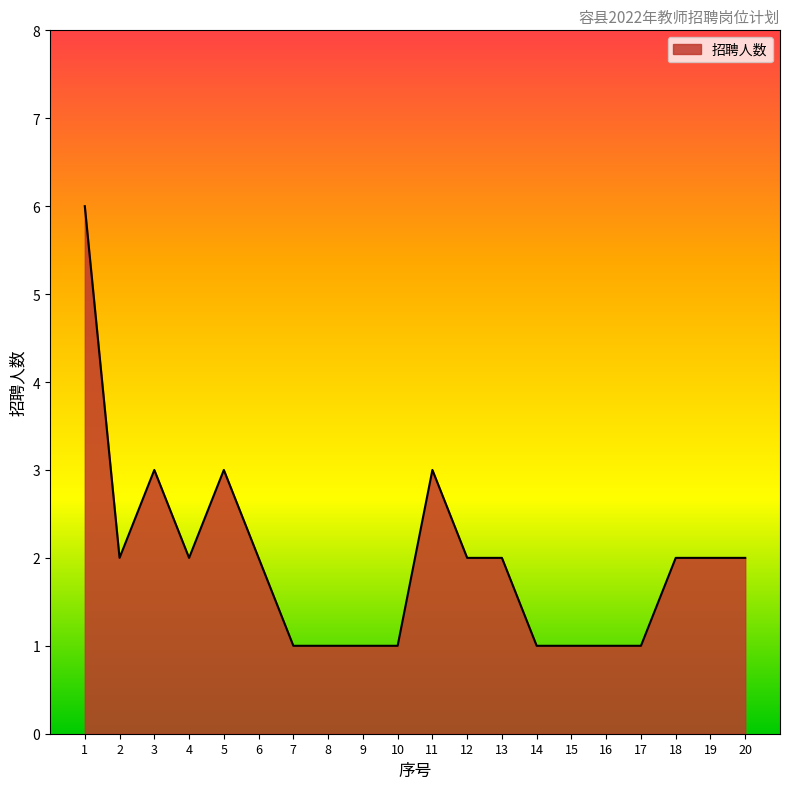

What is the change in value from 3 to 6?

-1